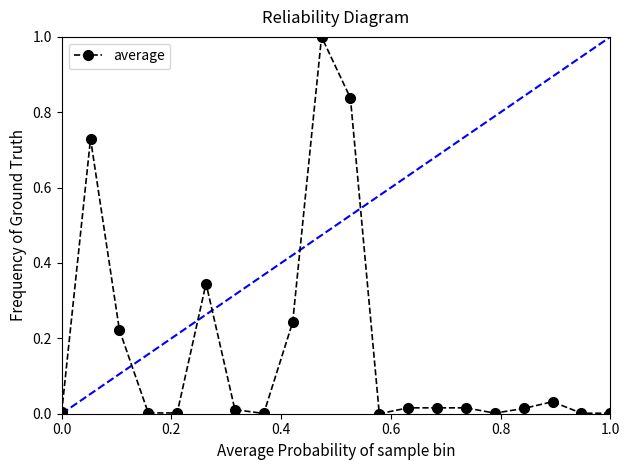

What is the greatest value displayed?

1.0